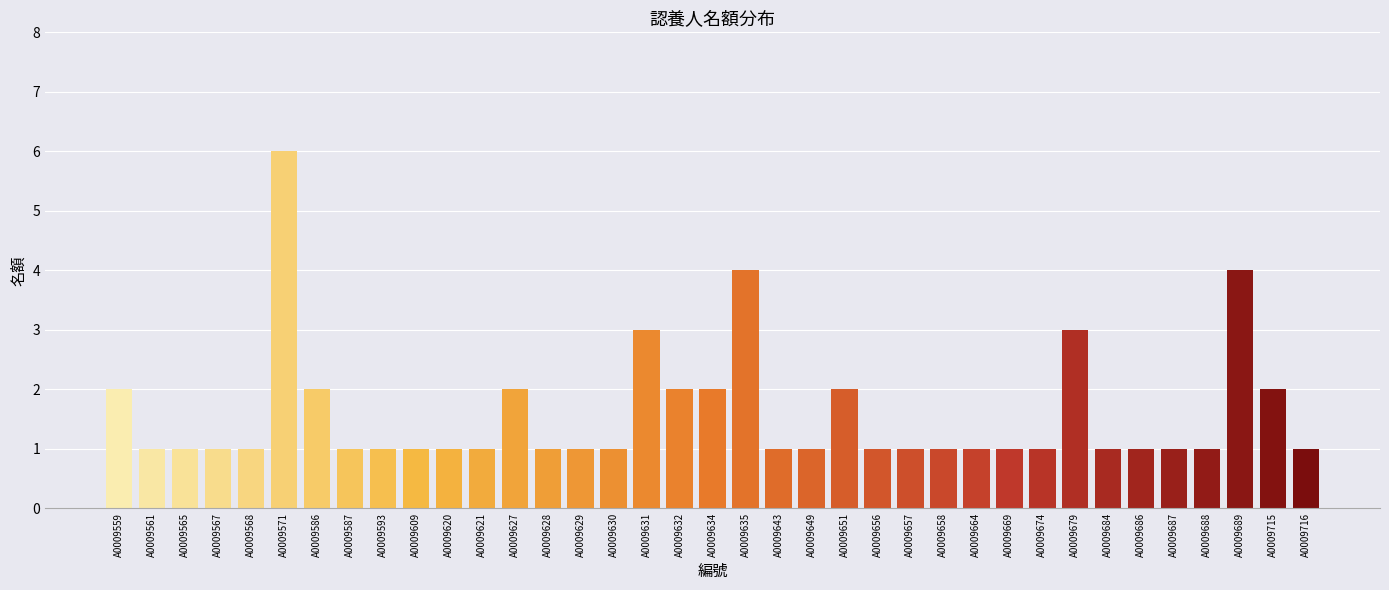

What value does the data have at A0009634?

2